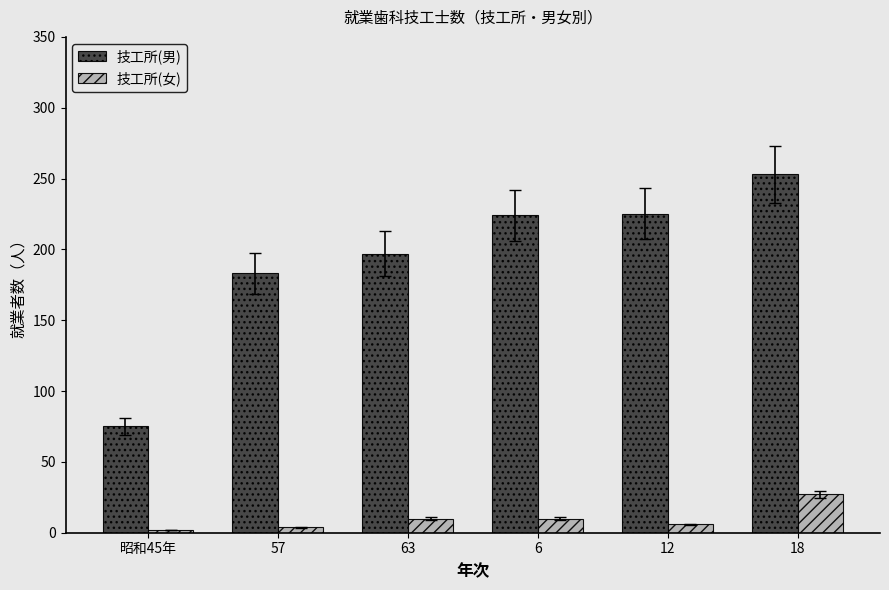

Which series changed the most between 57 and 12?

技工所(男)